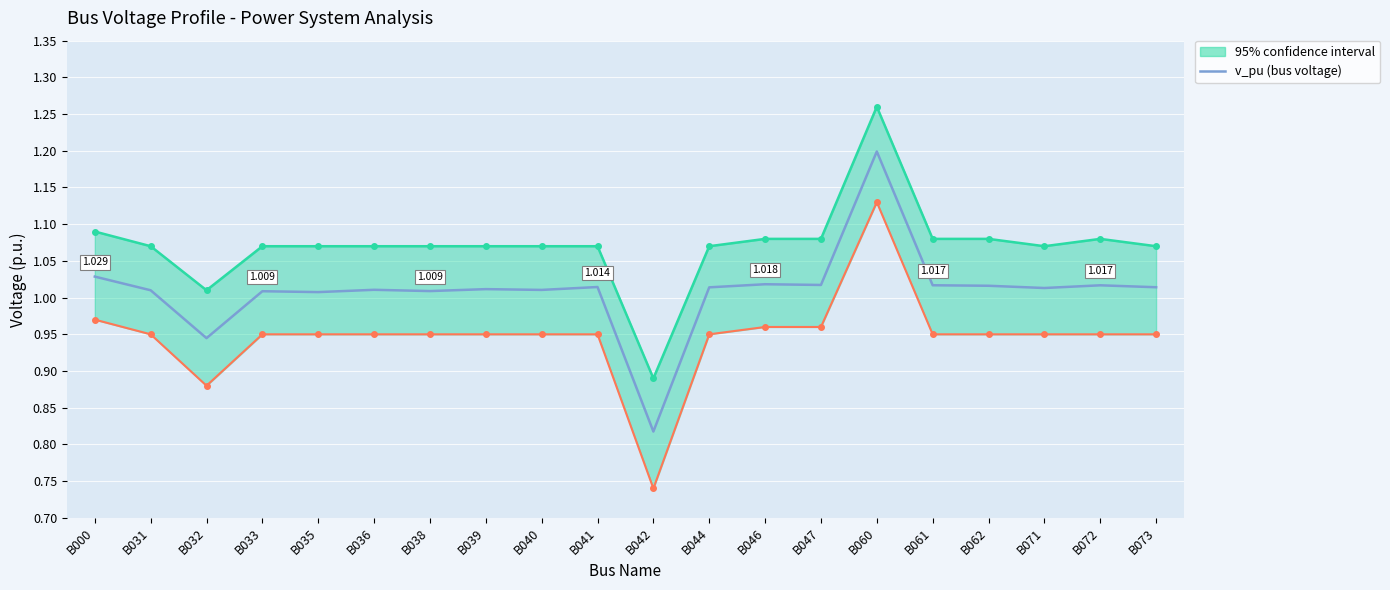

Reading left to right, transcribe all the data shown in this chart.

B000=1.0	B031=1.0	B032=0.9	B033=1.0	B035=1.0	B036=1.0	B038=1.0	B039=1.0	B040=1.0	B041=1.0	B042=0.8	B044=1.0	B046=1.0	B047=1.0	B060=1.2	B061=1.0	B062=1.0	B071=1.0	B072=1.0	B073=1.0